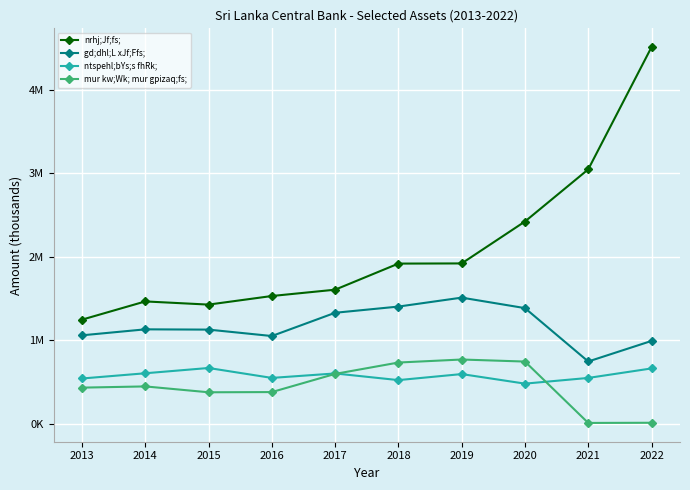

Does the chart have visible grid lines?

Yes